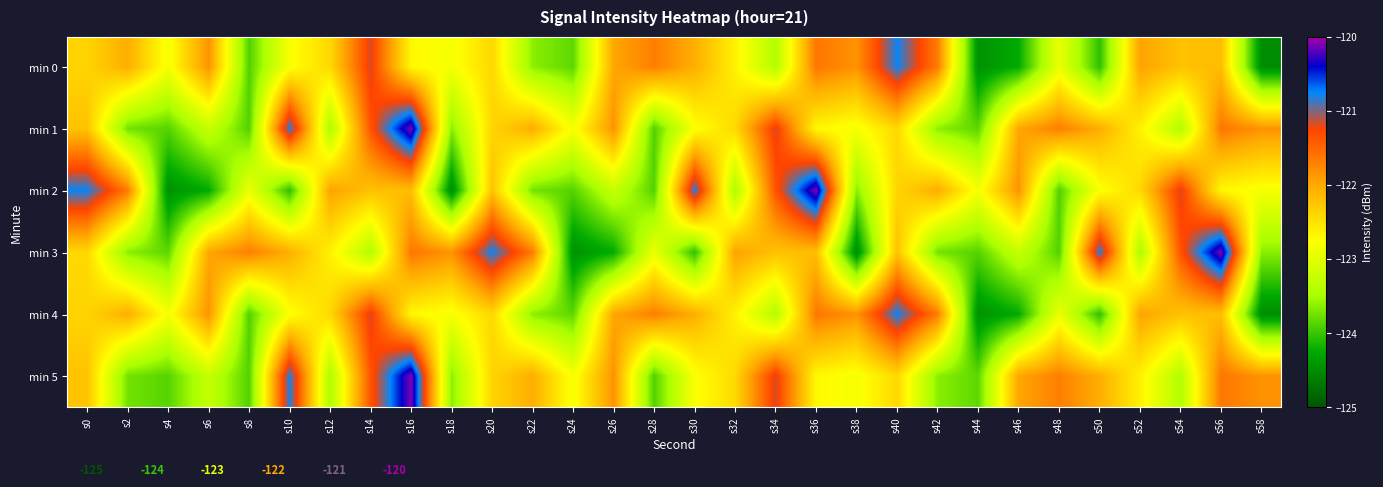

Reading left to right, extract all data points from this chart.

min 0: s0=-122.4	s2=-122.0	s4=-122.8	s6=-121.8	s8=-123.9	s10=-122.8	s12=-122.4	s14=-121.2	s16=-122.7	s18=-122.8	s20=-122.4	s22=-123.6	s24=-123.8	s26=-122.0	s28=-121.7	s30=-122.0	s32=-122.6	s34=-123.4	s36=-121.6	s38=-121.8	s40=-120.8	s42=-121.7	s44=-124.5	s46=-124.2	s48=-122.9	s50=-124.0	s52=-122.0	s54=-122.2	s56=-122.2	s58=-124.5
min 1: s0=-122.2	s2=-123.7	s4=-123.9	s6=-123.3	s8=-123.9	s10=-120.8	s12=-123.5	s14=-121.4	s16=-120.1	s18=-123.6	s20=-122.4	s22=-122.0	s24=-122.8	s26=-121.8	s28=-123.9	s30=-122.8	s32=-122.4	s34=-121.2	s36=-122.7	s38=-122.8	s40=-122.4	s42=-123.6	s44=-123.8	s46=-122.0	s48=-121.7	s50=-122.0	s52=-122.6	s54=-123.4	s56=-121.6	s58=-121.8
min 2: s0=-120.8	s2=-121.7	s4=-124.5	s6=-124.2	s8=-122.9	s10=-124.0	s12=-122.0	s14=-122.2	s16=-122.2	s18=-124.5	s20=-122.2	s22=-123.7	s24=-123.9	s26=-123.3	s28=-123.9	s30=-120.8	s32=-123.5	s34=-121.4	s36=-120.1	s38=-123.6	s40=-122.4	s42=-122.0	s44=-122.8	s46=-121.8	s48=-123.9	s50=-122.8	s52=-122.4	s54=-121.2	s56=-122.7	s58=-122.8
min 3: s0=-122.4	s2=-123.6	s4=-123.8	s6=-122.0	s8=-121.7	s10=-122.0	s12=-122.6	s14=-123.4	s16=-121.6	s18=-121.8	s20=-120.8	s22=-121.7	s24=-124.5	s26=-124.2	s28=-122.9	s30=-124.0	s32=-122.0	s34=-122.2	s36=-122.2	s38=-124.5	s40=-122.2	s42=-123.7	s44=-123.9	s46=-123.3	s48=-123.9	s50=-120.8	s52=-123.5	s54=-121.4	s56=-120.1	s58=-123.6
min 4: s0=-122.4	s2=-122.0	s4=-122.8	s6=-121.8	s8=-123.9	s10=-122.8	s12=-122.4	s14=-121.2	s16=-122.7	s18=-122.8	s20=-122.4	s22=-123.6	s24=-123.8	s26=-122.0	s28=-121.7	s30=-122.0	s32=-122.6	s34=-123.4	s36=-121.6	s38=-121.8	s40=-120.8	s42=-121.7	s44=-124.5	s46=-124.2	s48=-122.9	s50=-124.0	s52=-122.0	s54=-122.2	s56=-122.2	s58=-124.5
min 5: s0=-122.2	s2=-123.7	s4=-123.9	s6=-123.3	s8=-123.9	s10=-120.8	s12=-123.5	s14=-121.4	s16=-120.1	s18=-123.6	s20=-122.4	s22=-122.0	s24=-122.8	s26=-121.8	s28=-123.9	s30=-122.8	s32=-122.4	s34=-121.2	s36=-122.7	s38=-122.8	s40=-122.4	s42=-123.6	s44=-123.8	s46=-122.0	s48=-121.7	s50=-122.0	s52=-122.6	s54=-123.4	s56=-121.6	s58=-121.8